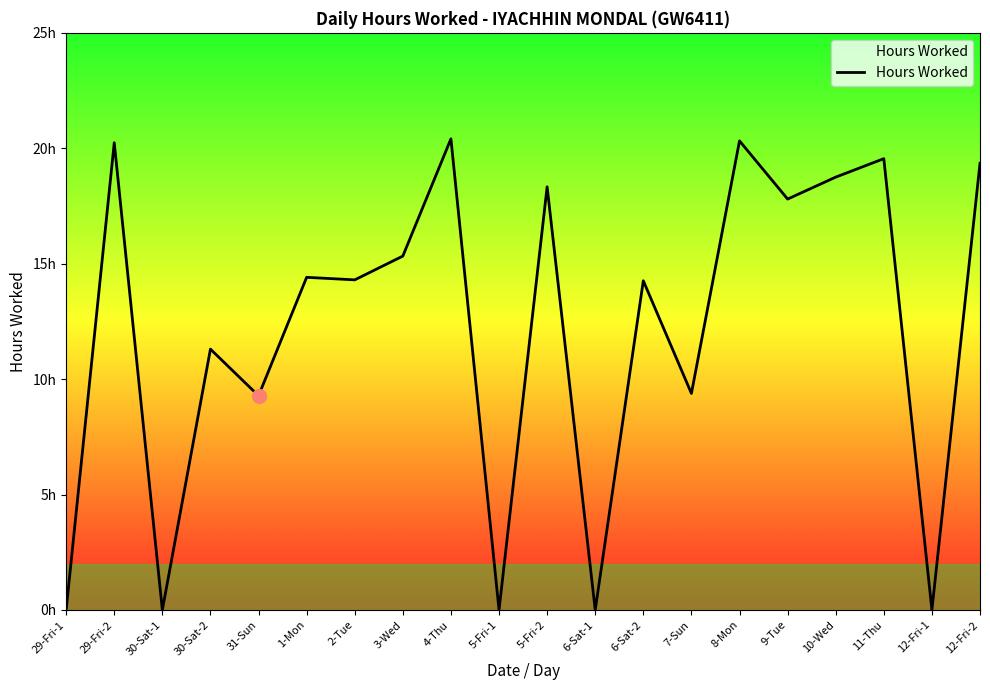

Where does the data first go above 14?

29-Fri-2